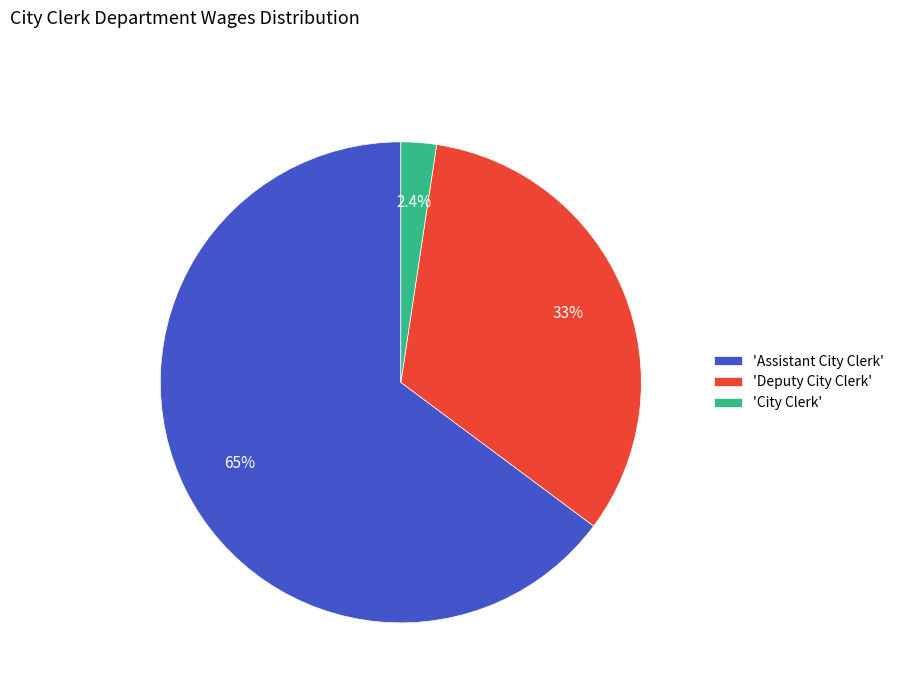

Rank the categories by value from lowest to highest.

'City Clerk', 'Deputy City Clerk', 'Assistant City Clerk'